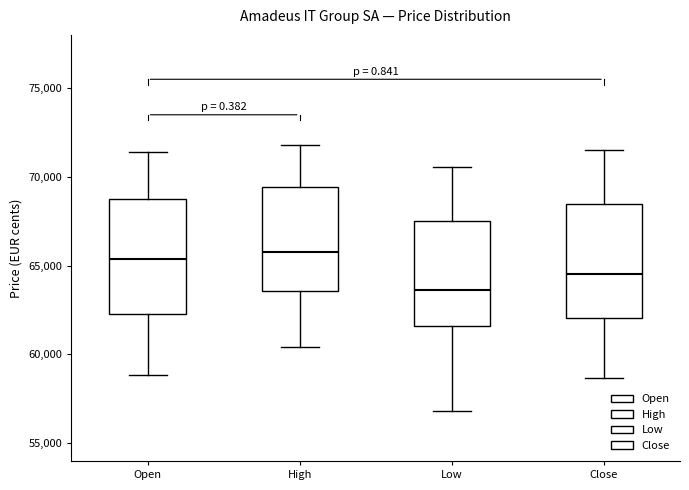

Reading left to right, read every box against the y-axis: the position of its median line, the range the box covers, and the ends of its whiskers. The values are not printed on the chart, so give them approximately, as read against the axis.

Open: median 65500, box 62500 to 69000, whiskers 59000 to 71500
High: median 66000, box 63500 to 69500, whiskers 60500 to 72000
Low: median 63500, box 61500 to 67500, whiskers 57000 to 70500
Close: median 64500, box 62000 to 68500, whiskers 58500 to 71500